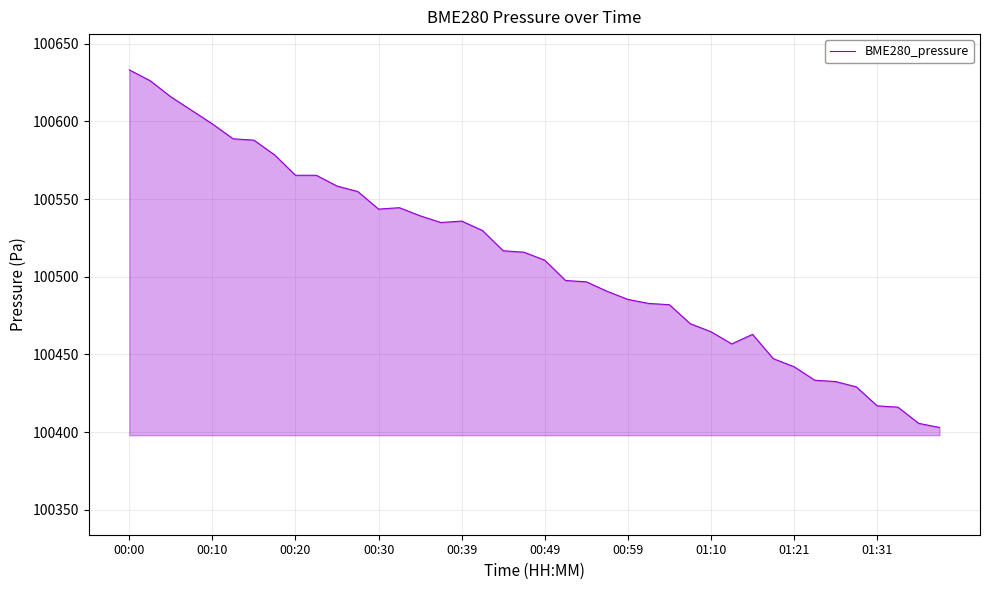

What is the minimum value shown in the chart?

100403.0